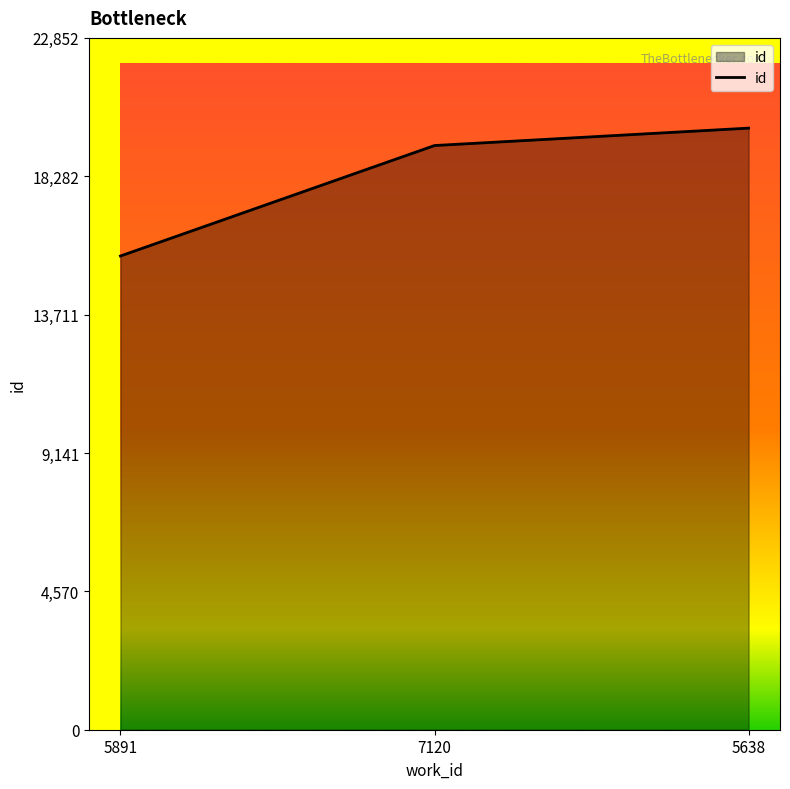

Where is the data nearest to the value 17760?

7120